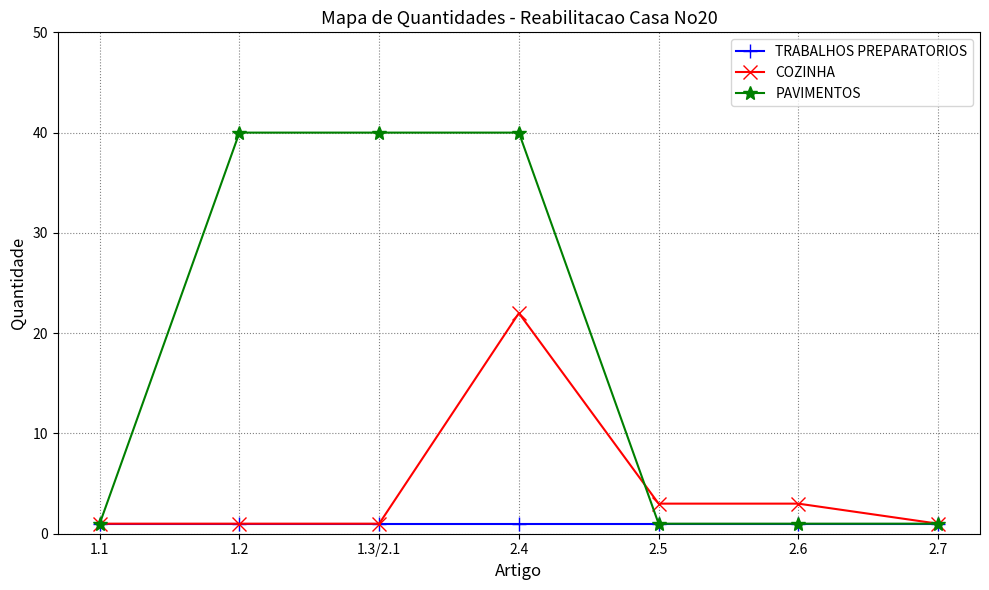

At how many categories does at least one series exceed 20?

3